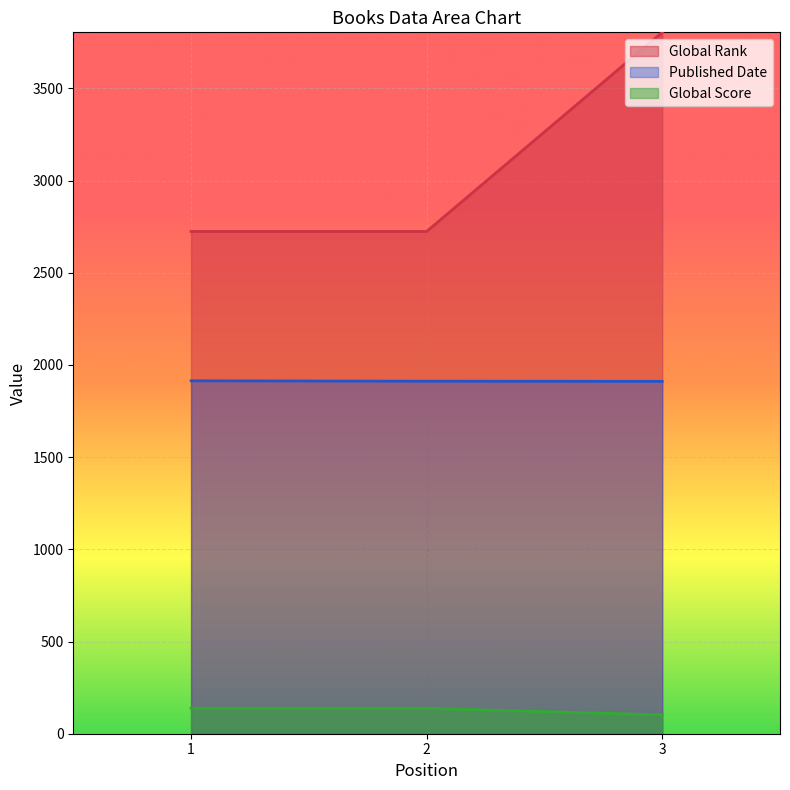

What is the value of the Global Score point at the 2nd from the left?

138